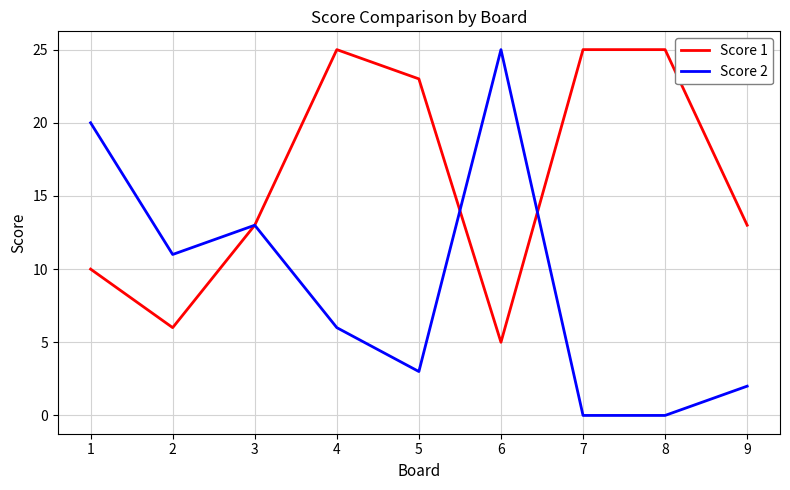

Count the number of categories in the chart.

9